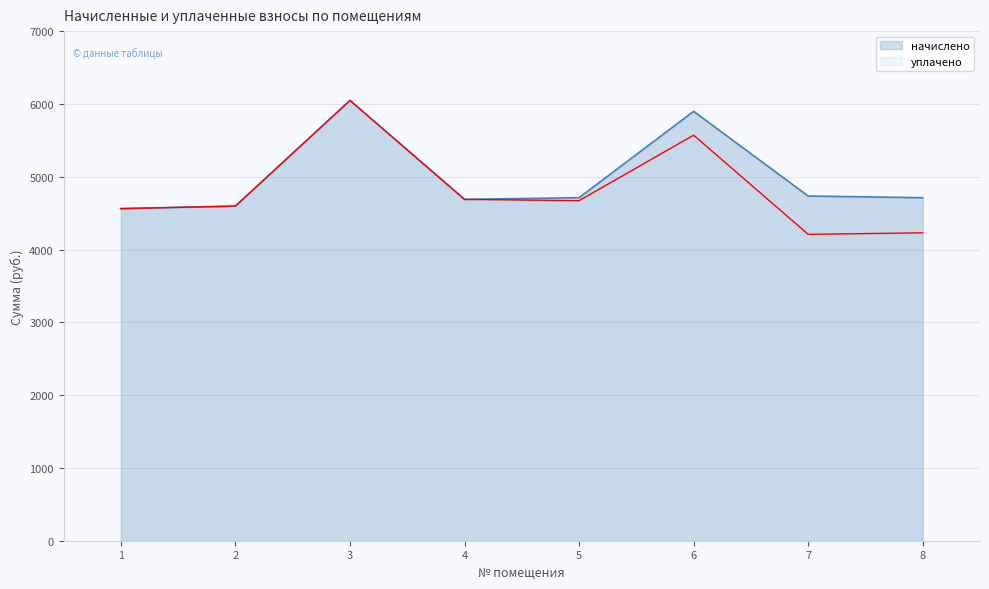

Count the number of categories in the chart.

8